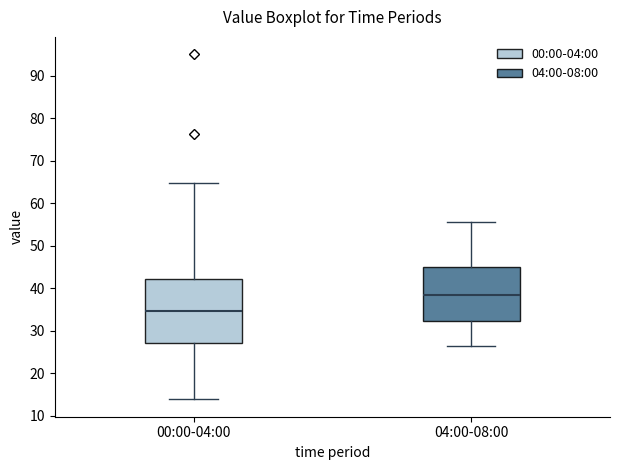

Reading left to right, read every box against the y-axis: the position of its median line, the range the box covers, and the ends of its whiskers. The values are not printed on the chart, so give them approximately, as read against the axis.

00:00-04:00: median 35, box 27 to 42, whiskers 14 to 65
04:00-08:00: median 39, box 32 to 45, whiskers 26 to 56